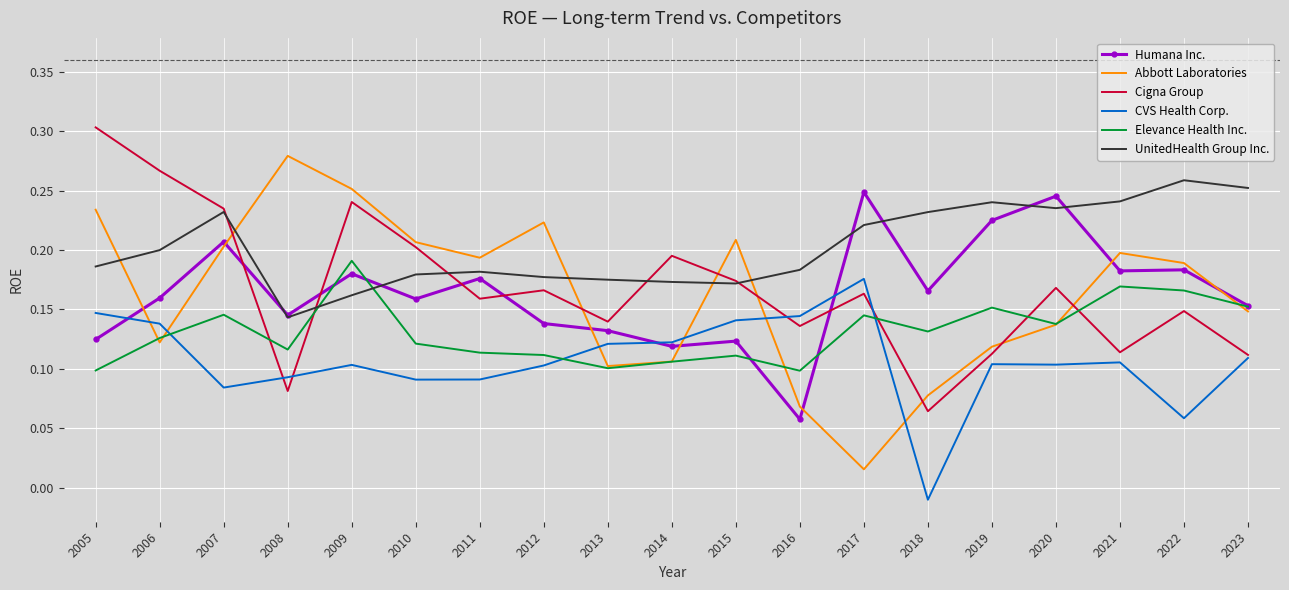

True or false: Humana Inc. and Cigna Group cross at least once.

True